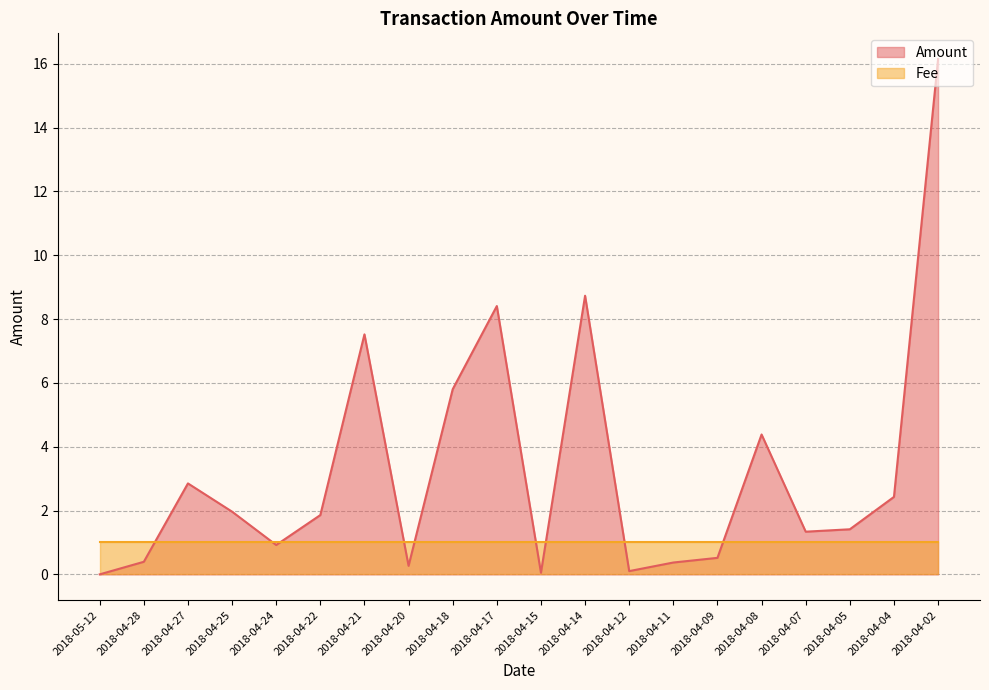

Count the number of data series in this chart.

2